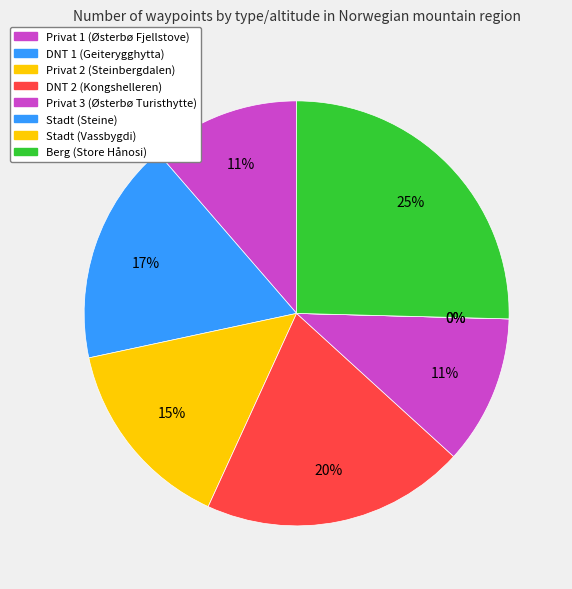

True or false: Stadt (Steine) accounts for 0% of the total.

True